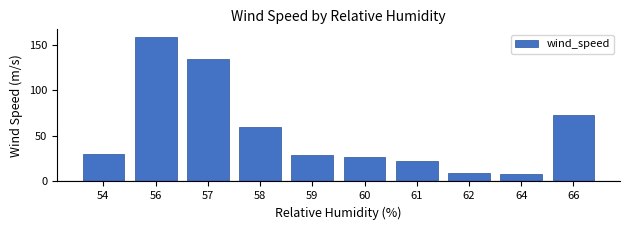

How many values are below 30?

5